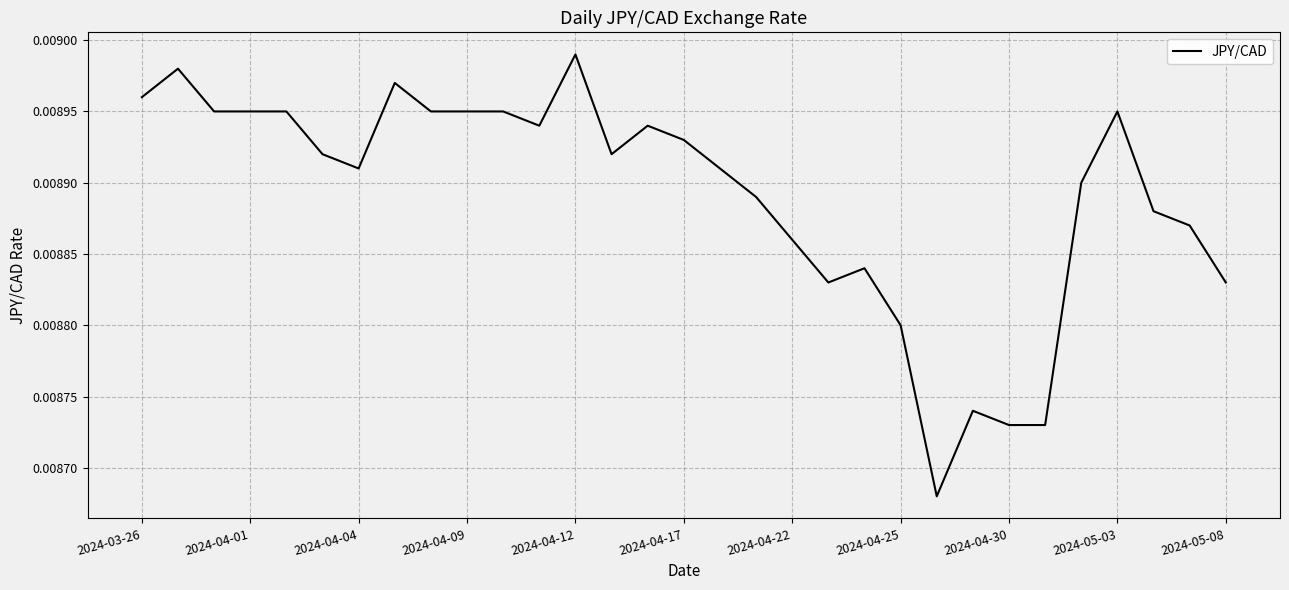

How many lines are shown in the chart?

1